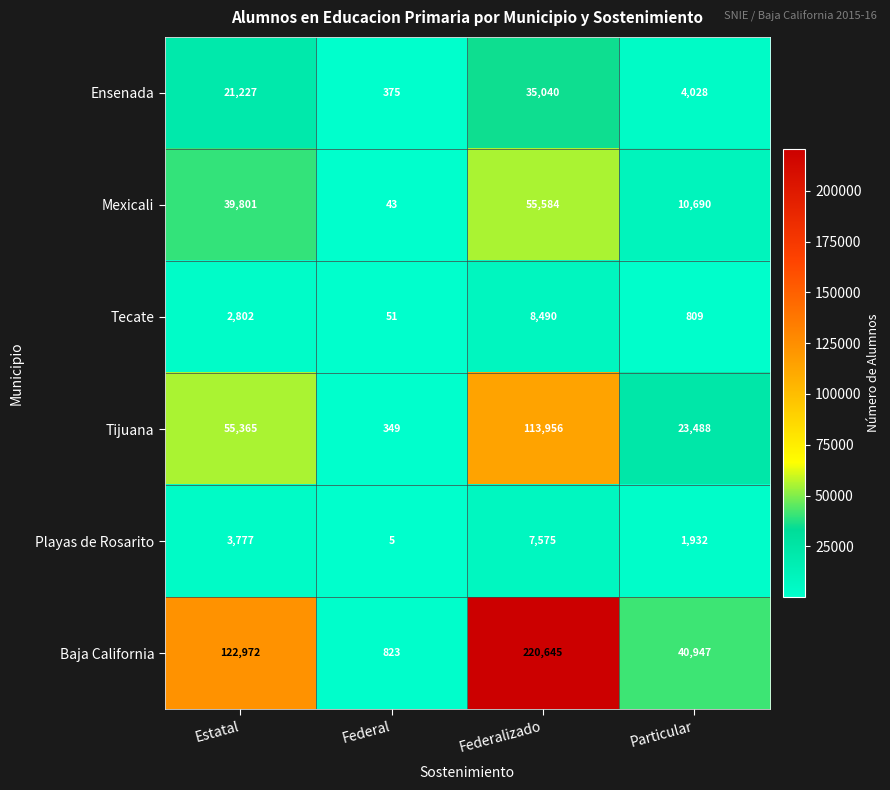

List the labels in order of Ensenada value, smallest first.

Federal, Particular, Estatal, Federalizado